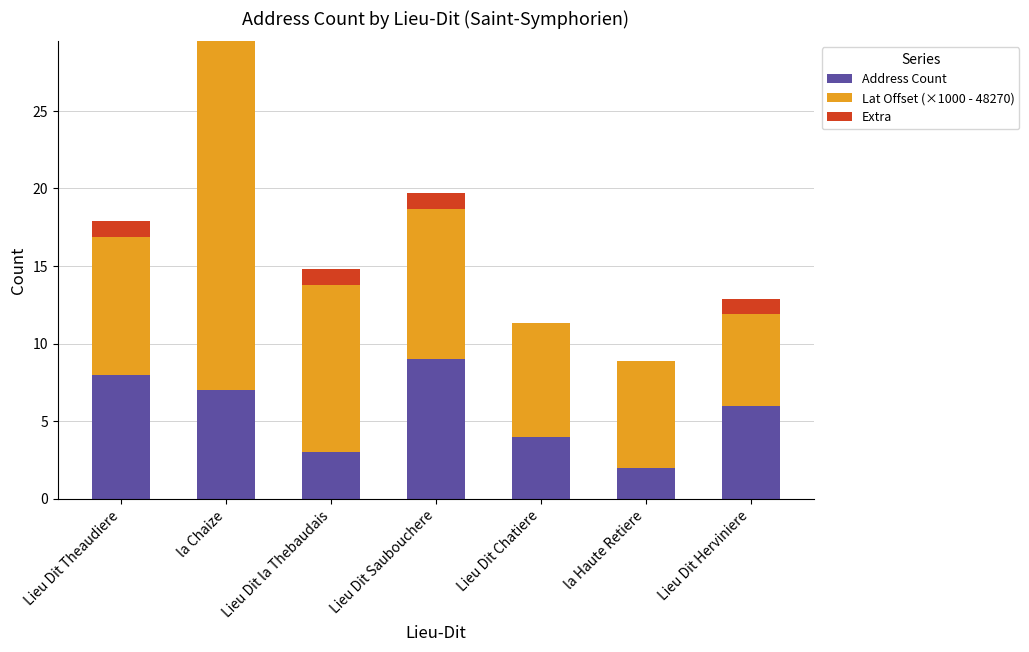

What is the sum of all Address Count values?

39.0